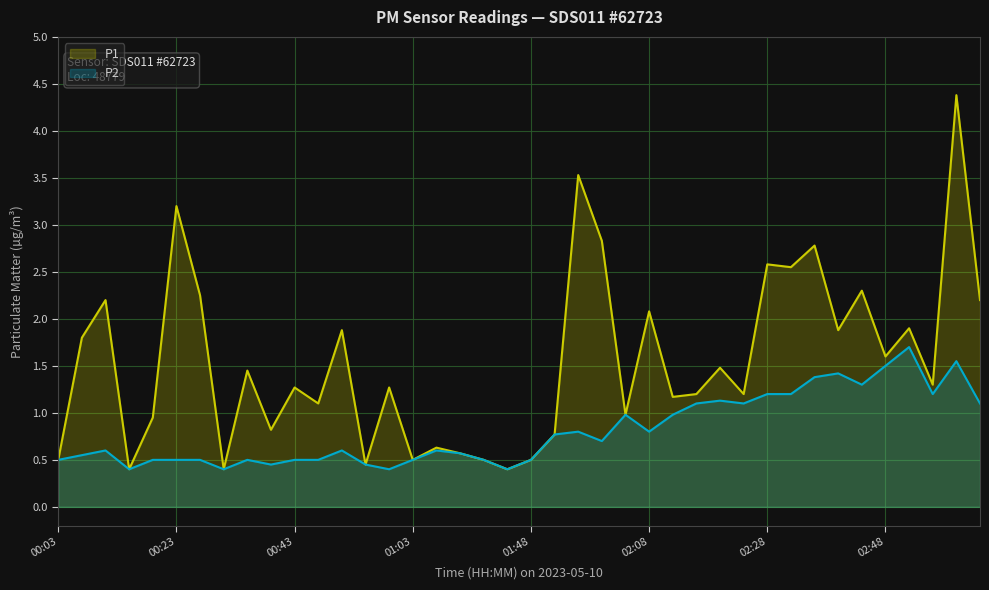

Which series has the widest spread of values?

P1